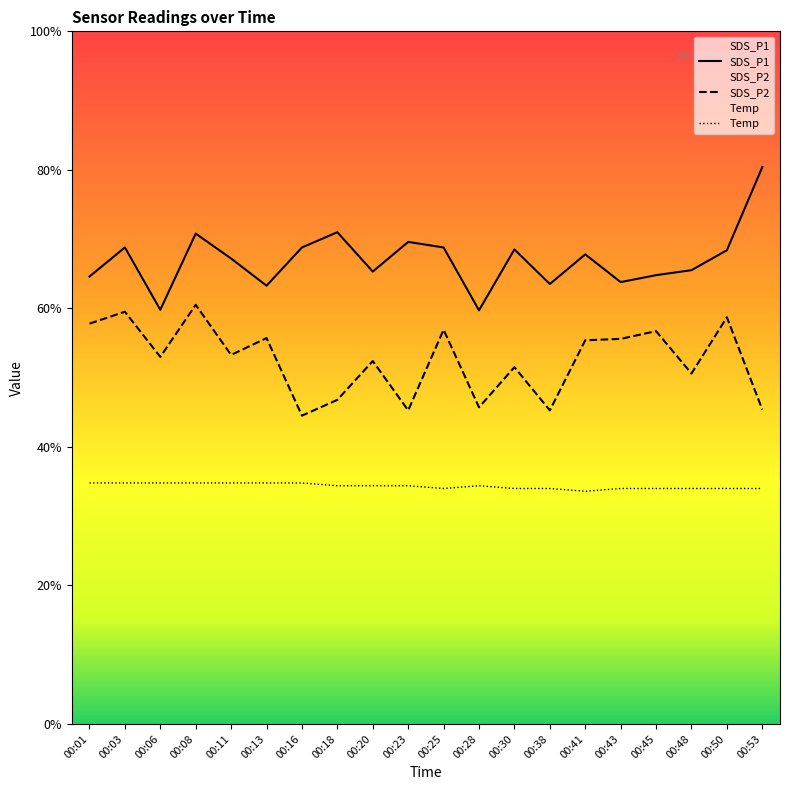

How many distinct data groups are displayed?

3